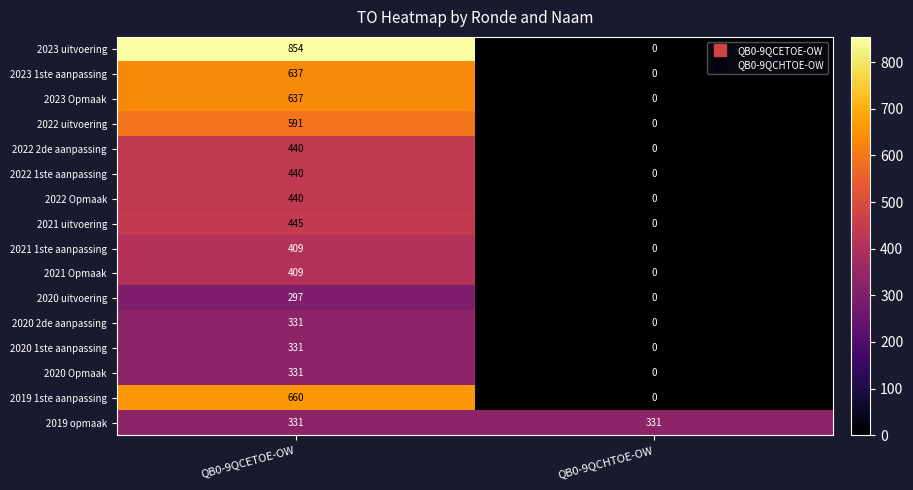

At which label is 2023 Opmaak closest to 318?

QB0-9QCHTOE-OW